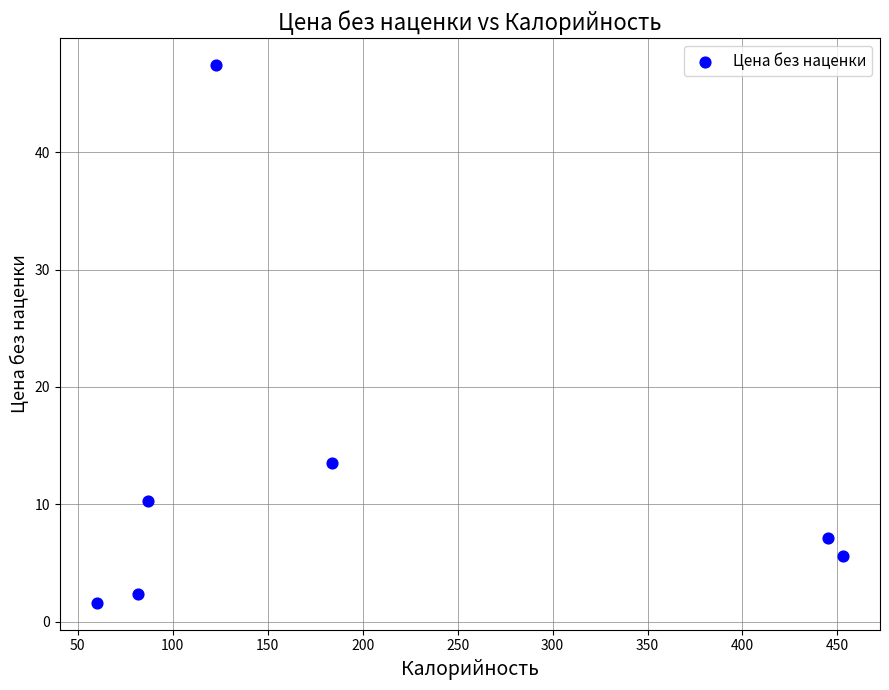

What Y value in the scatter plot is closest to 24?

13.5